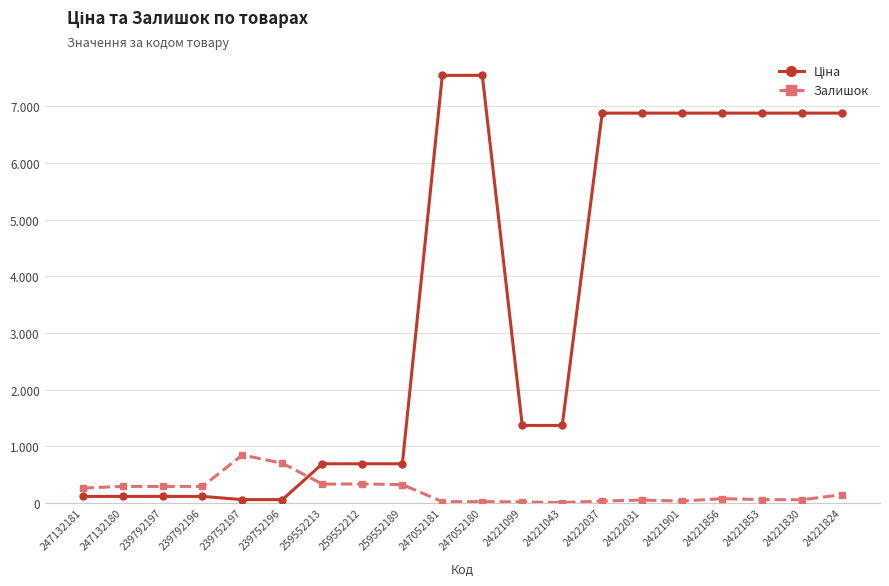

Does the chart have visible grid lines?

Yes